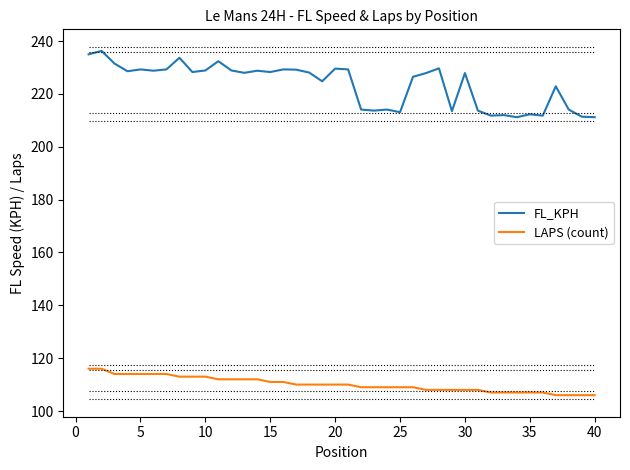

What is the difference between the maximum and minimum values in the LAPS (count) series?

10.0